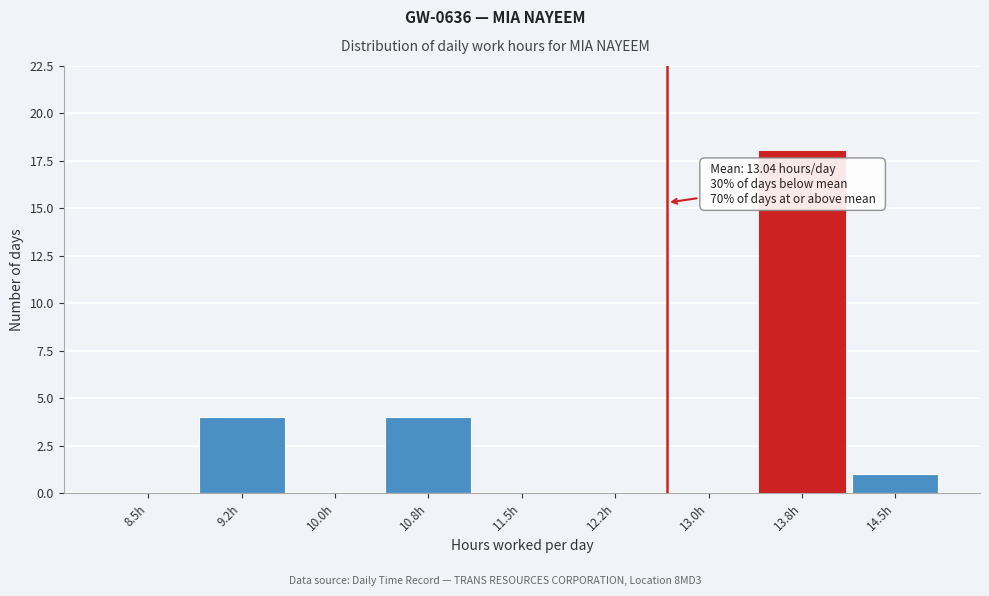

Reading left to right, extract all data points from this chart.

8.5h=0	9.2h=4	10.0h=0	10.8h=4	11.5h=0	12.2h=0	13.0h=0	13.8h=18	14.5h=1